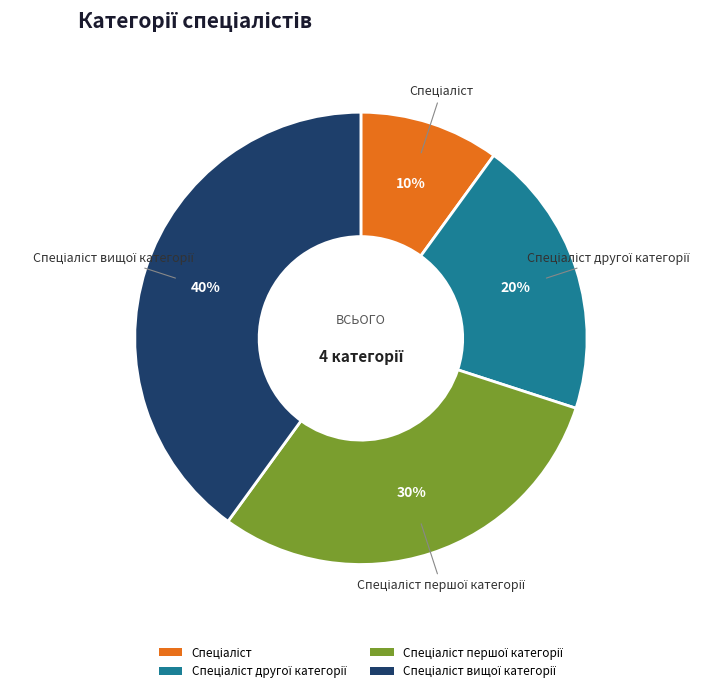

To the nearest percent, what is the average slice percentage?

25%